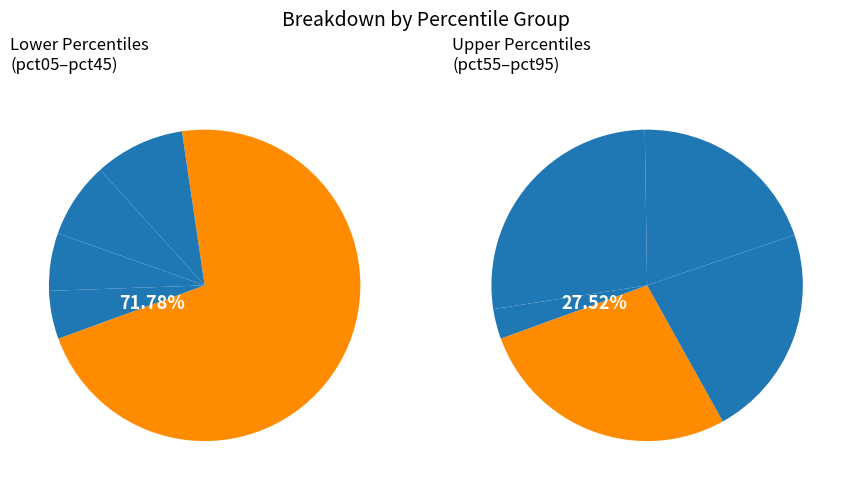

Count the number of slices in the pie.

10